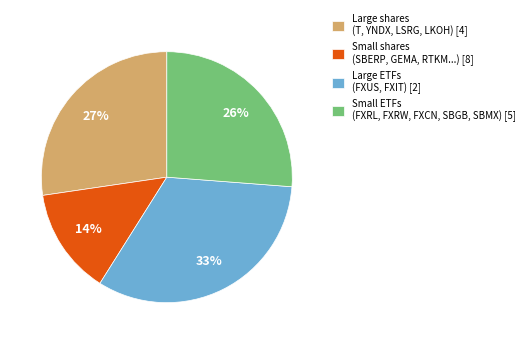

Which slice is the smallest?

Small shares (SBERP, GEMA, RTKM...) [8]